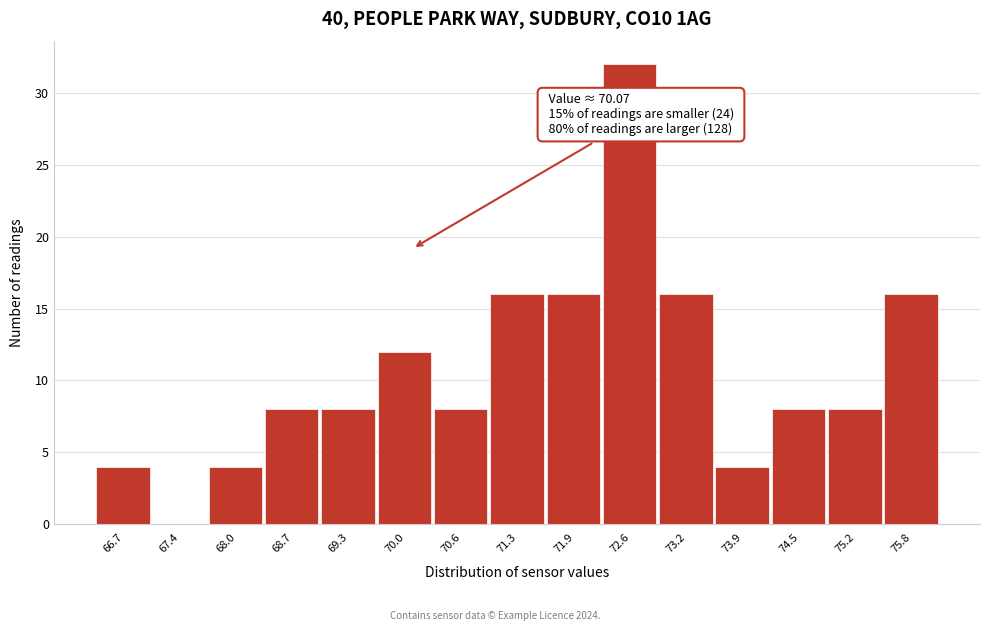

Over which range of the x-axis is the bar tallest?

72.3 to 72.9